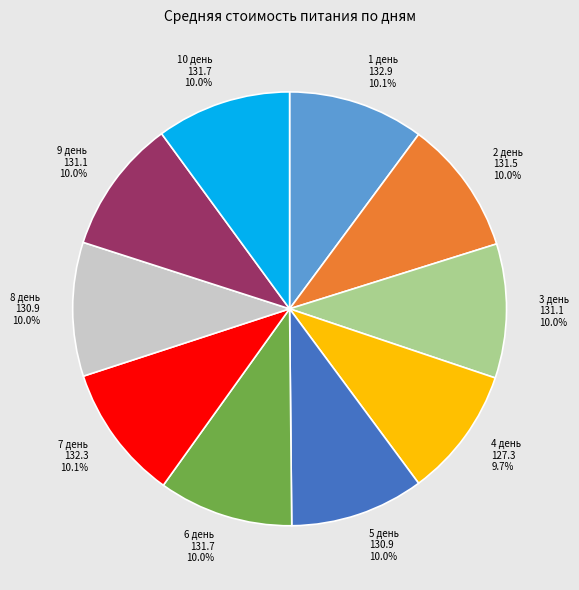

The 7 день slice represents 1% of the pie. True or false?

False